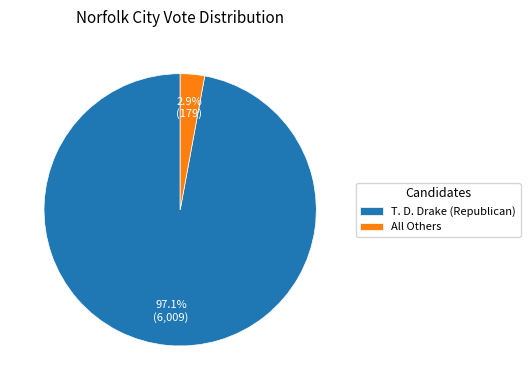

Which slice is the largest?

T. D. Drake (Republican)